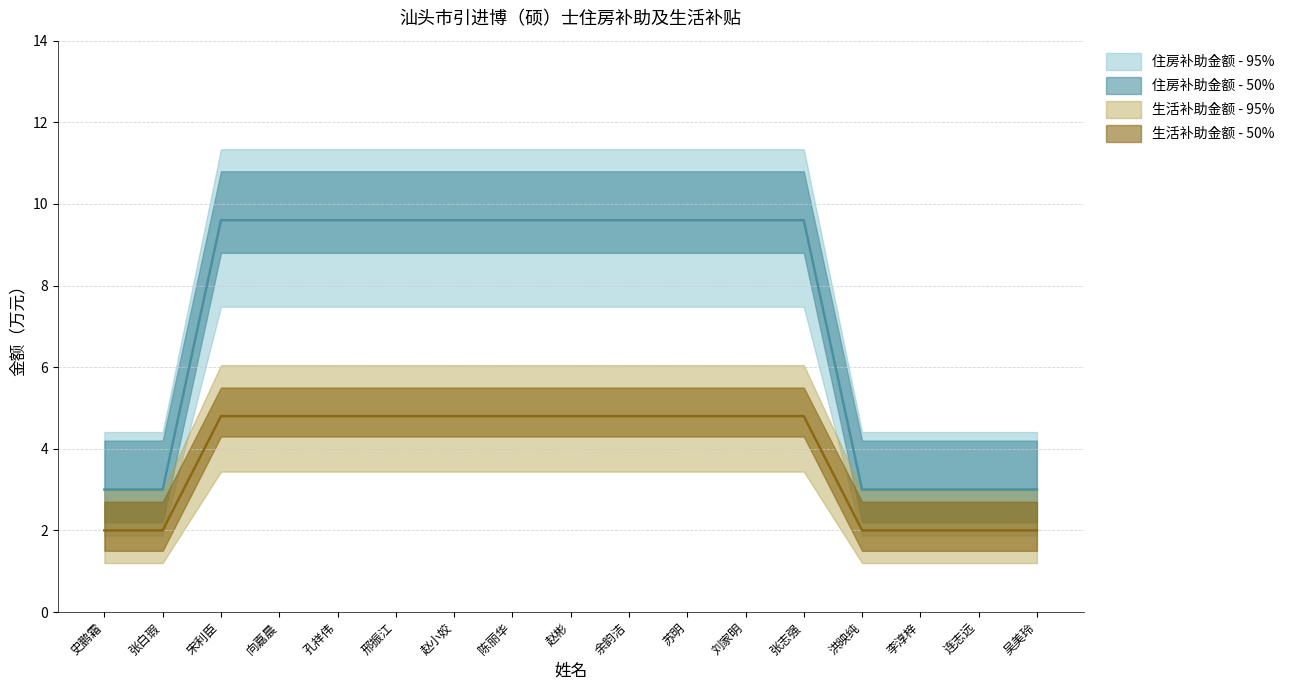

What is the minimum value for 生活补助金额（万元）?

2.0